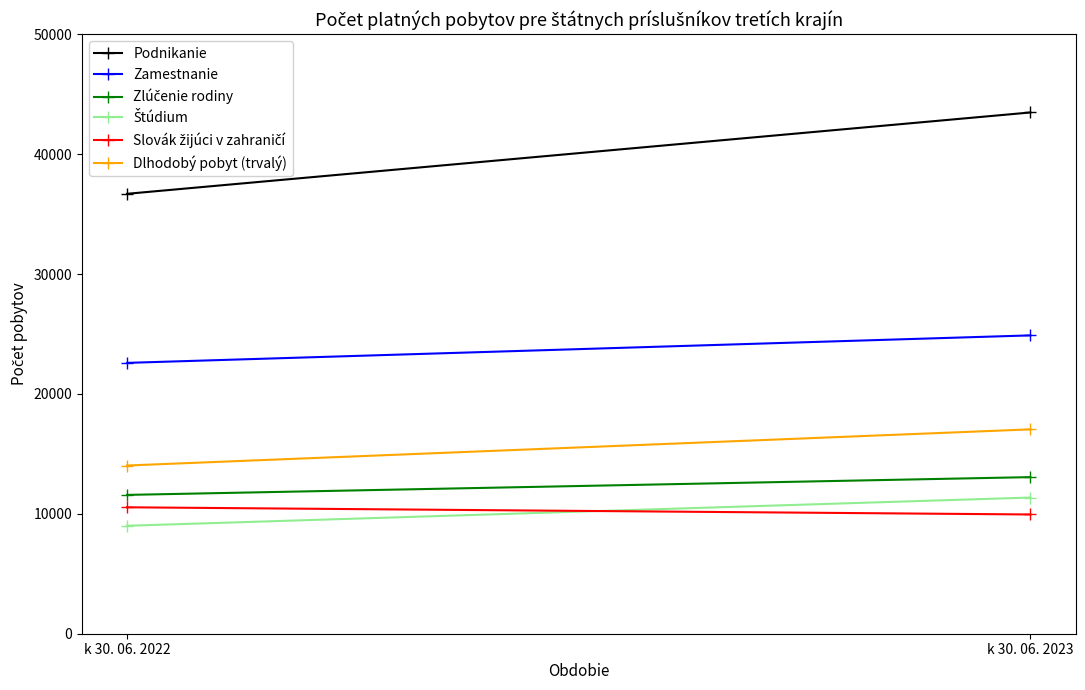

What is the minimum value for Dlhodobý pobyt (trvalý)?

14030